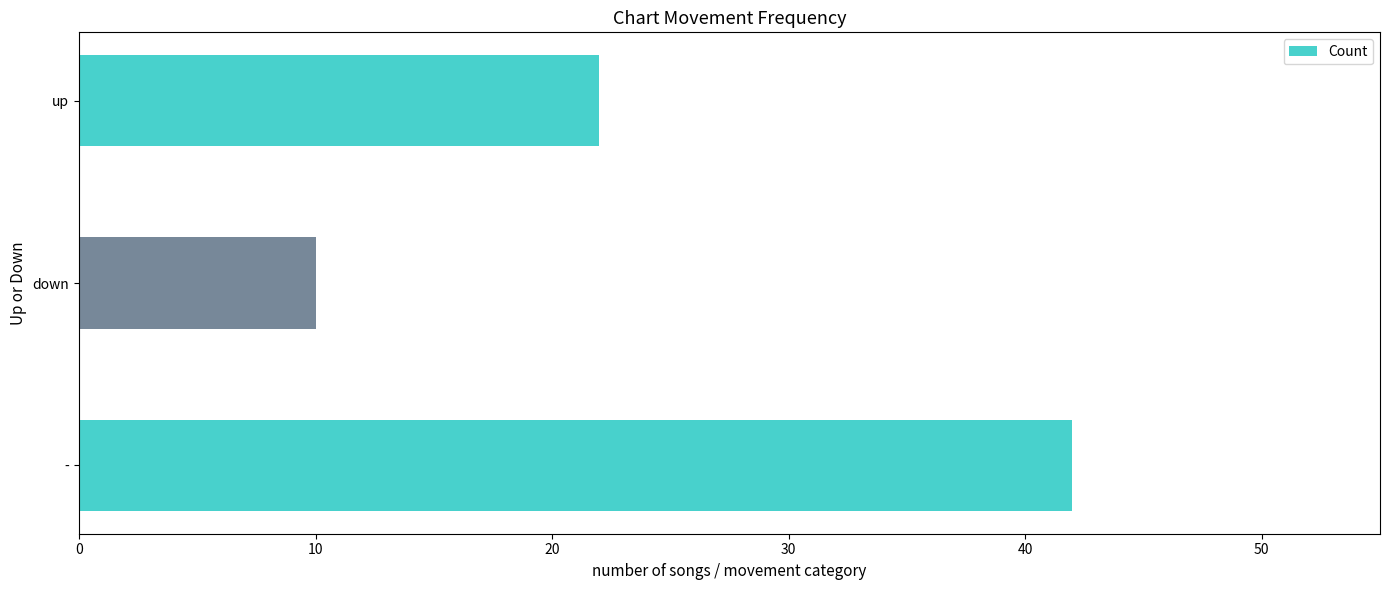

How many values are between 10 and 42?

3